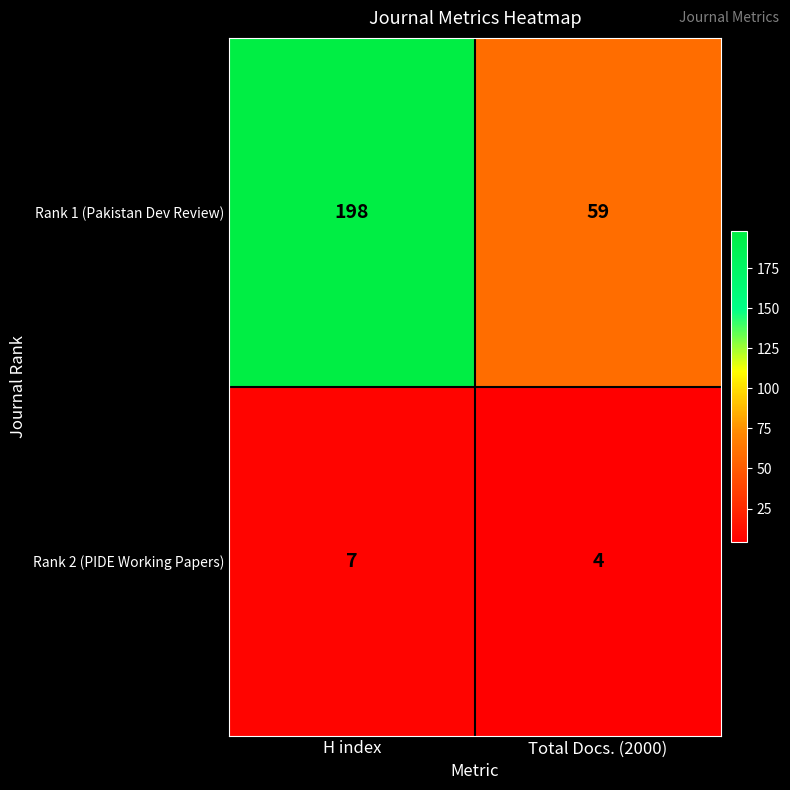

Reading right to left, extract all data points from this chart.

Rank 1 (Pakistan Dev Review): Total Docs. (2000)=59	H index=198
Rank 2 (PIDE Working Papers): Total Docs. (2000)=4	H index=7